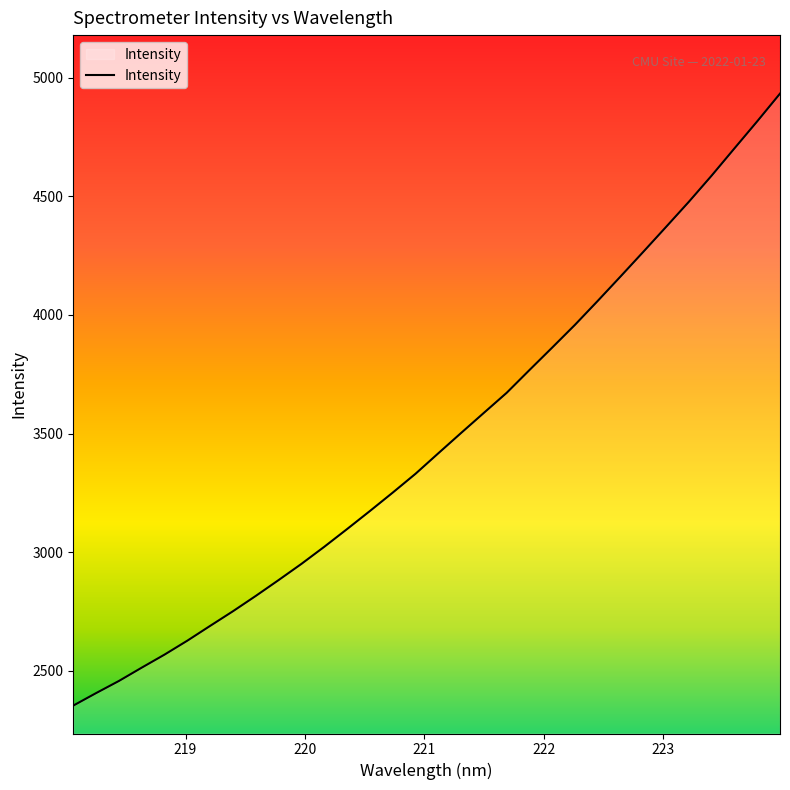

What is the greatest value displayed?

4933.0